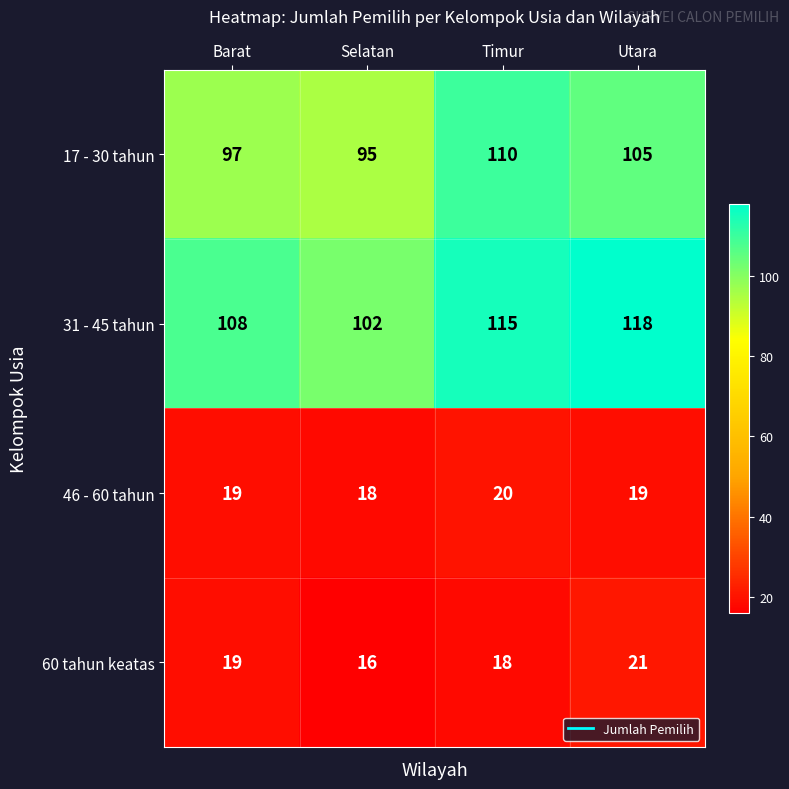

Reading right to left, extract all data points from this chart.

17 - 30 tahun: Utara=105	Timur=110	Selatan=95	Barat=97
31 - 45 tahun: Utara=118	Timur=115	Selatan=102	Barat=108
46 - 60 tahun: Utara=19	Timur=20	Selatan=18	Barat=19
60 tahun keatas: Utara=21	Timur=18	Selatan=16	Barat=19